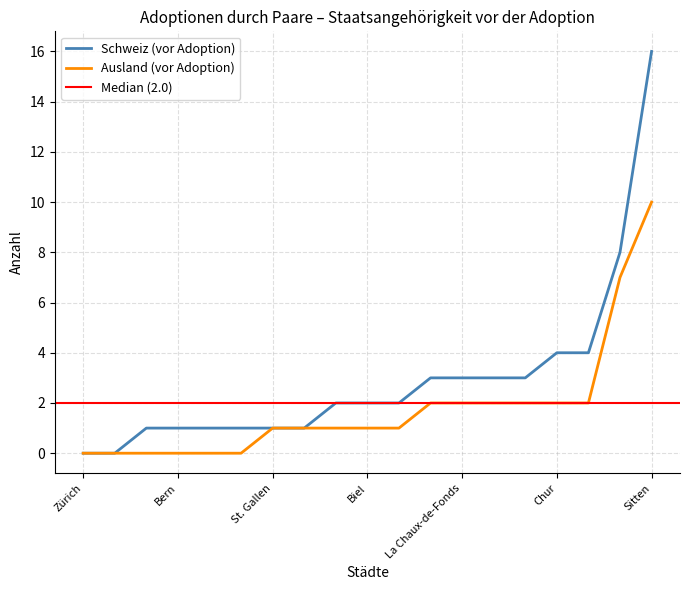

What is the sum of all Schweiz (vor Adoption) values?

56